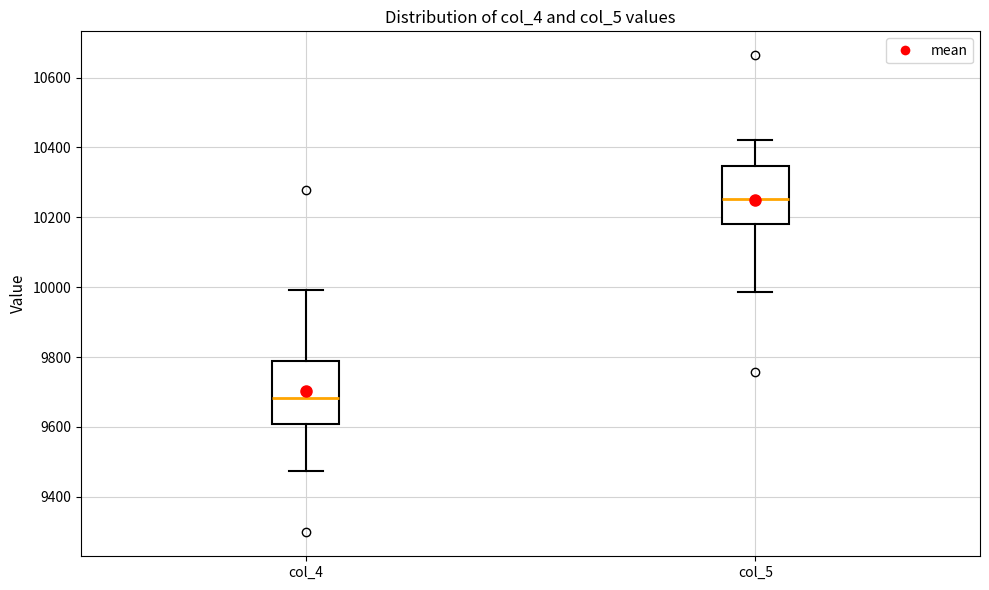

Where does the upper whisker of the box for col_5 end on the y-axis? The values are not printed on the chart, so give them approximately, as read against the axis.

10420